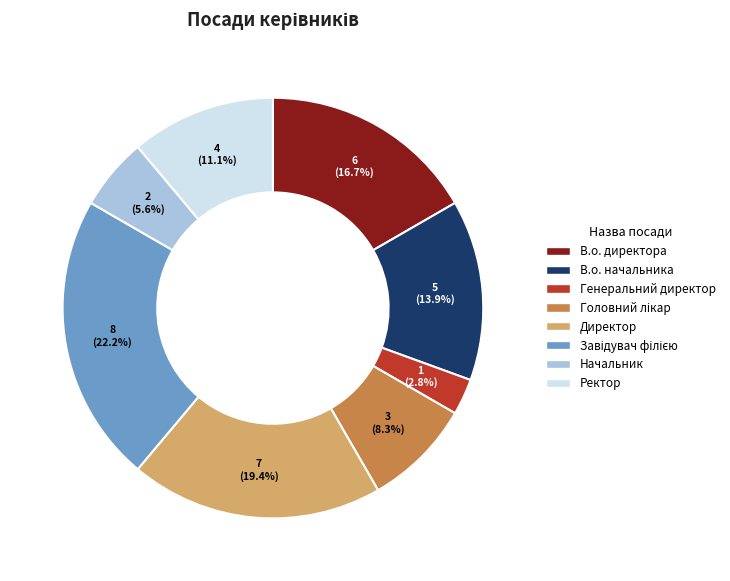

What is the smallest slice in the pie chart?

Генеральний директор